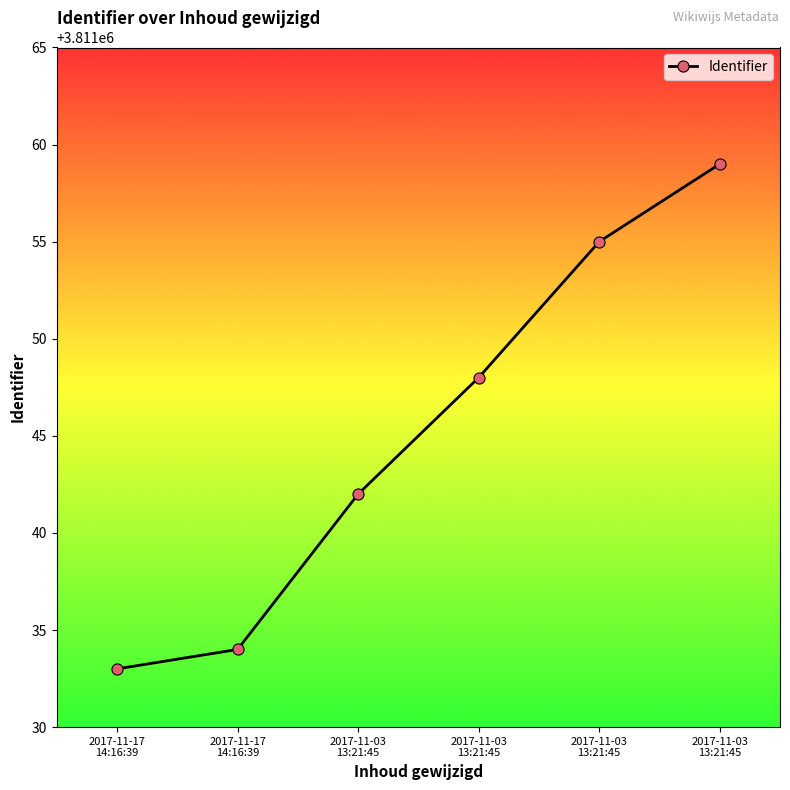

How many series are shown in this chart?

1